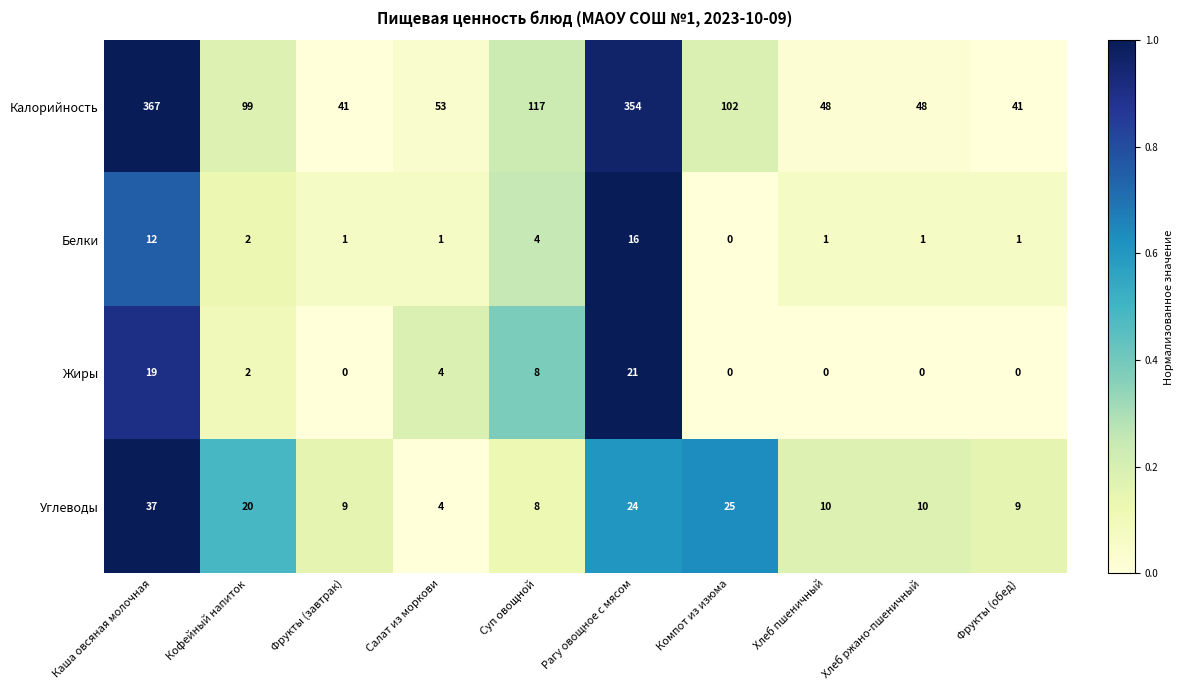

At which label does Белки reach its peak?

Рагу овощное с мясом